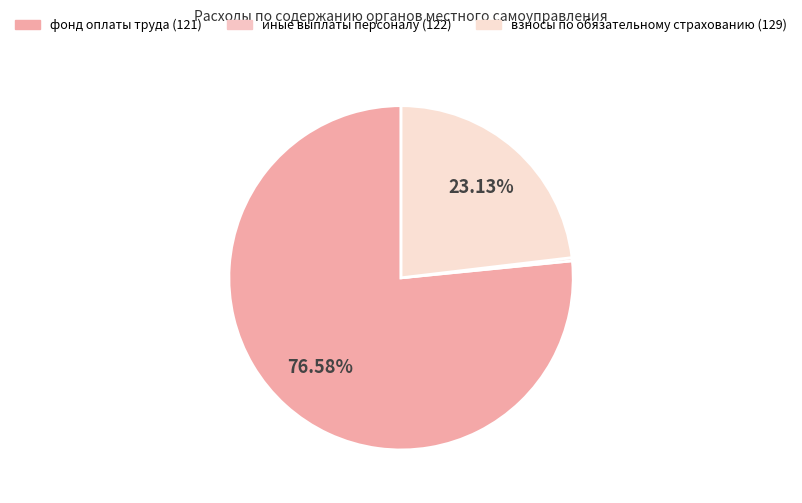

To the nearest percent, what percentage of the pie is фонд оплаты труда (121)?

77%